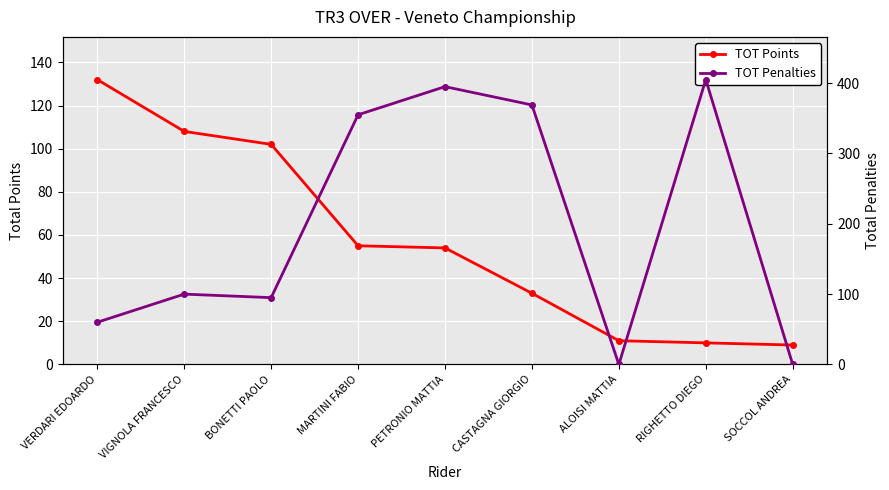

How many lines are shown in the chart?

2